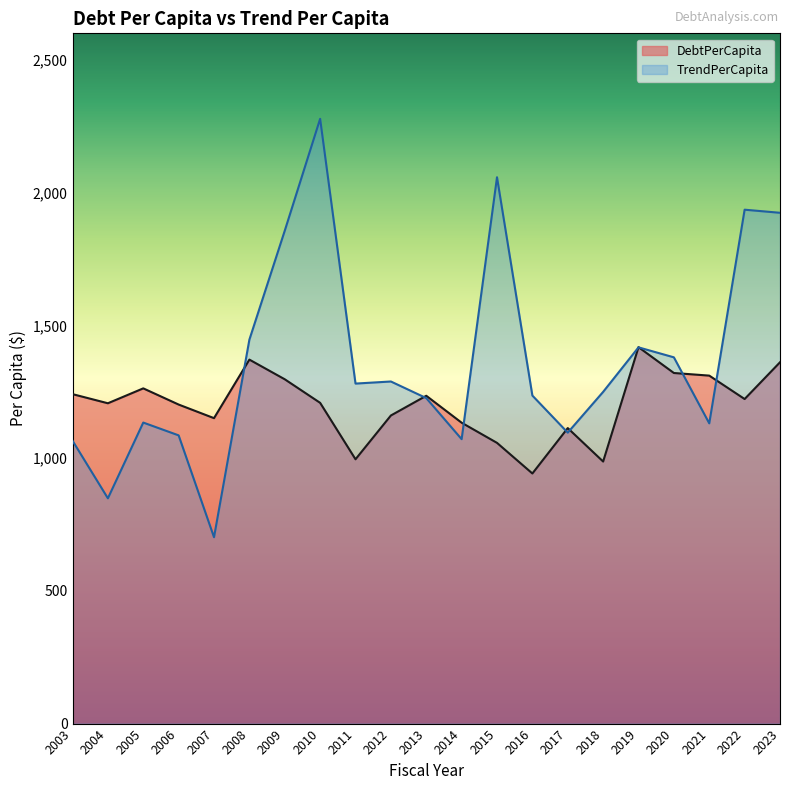

Which series ends up on top after the final intersection of TrendPerCapita and DebtPerCapita?

TrendPerCapita